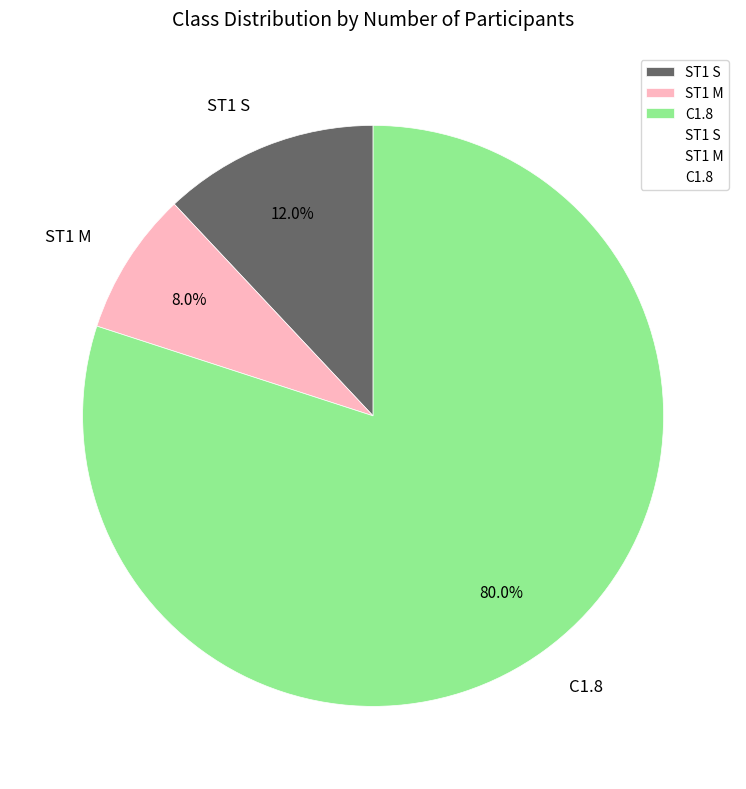

Does ST1 S account for over 50% of the chart?

No